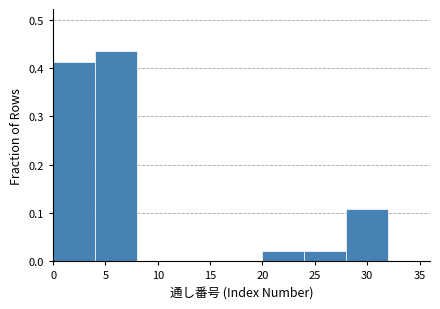

Reading left to right, transcribe this chart: for each bar, give the range it covers on the x-axis and its height. The values are not printed on the chart, so give them approximately, as read against the axis.

0 to 4: 0.41
4 to 8: 0.43
8 to 12: 0
12 to 16: 0
16 to 20: 0
20 to 24: 0.02
24 to 28: 0.02
28 to 32: 0.11